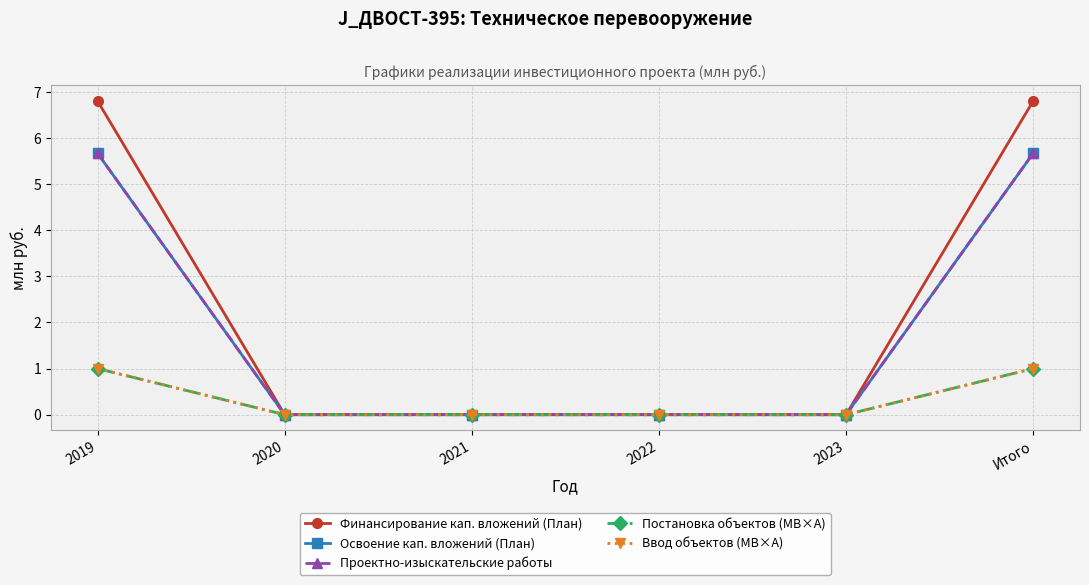

True or false: Финансирование кап. вложений (План) has a value of -3.0 at 2023.

False